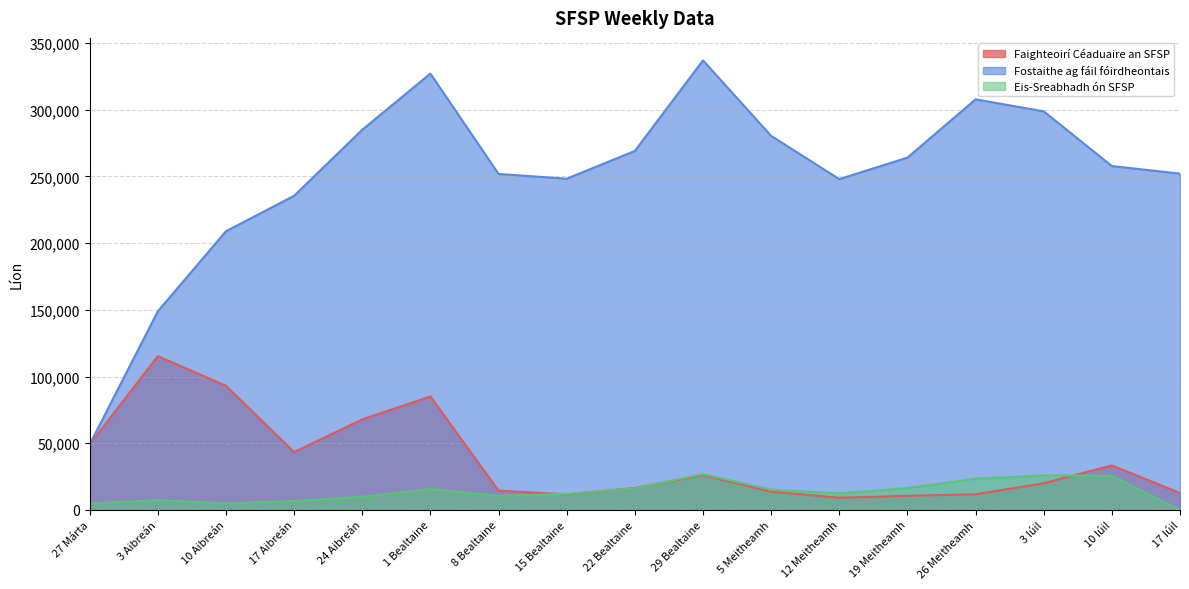

What is the label of the 4th point from the right?

26 Meitheamh